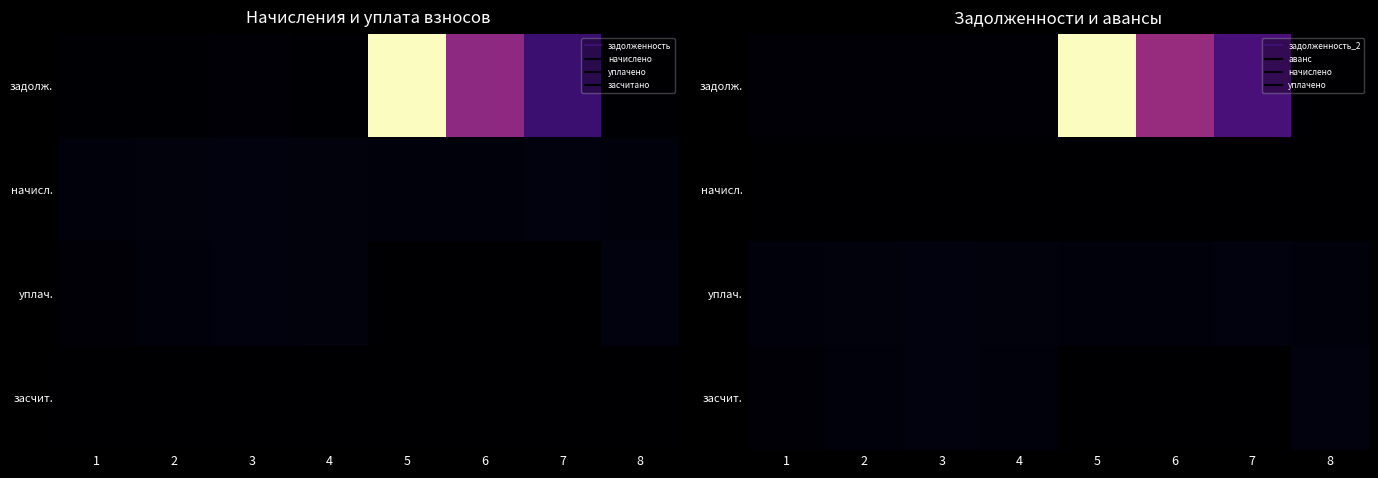

Which series has the largest range (max minus min)?

задолж.